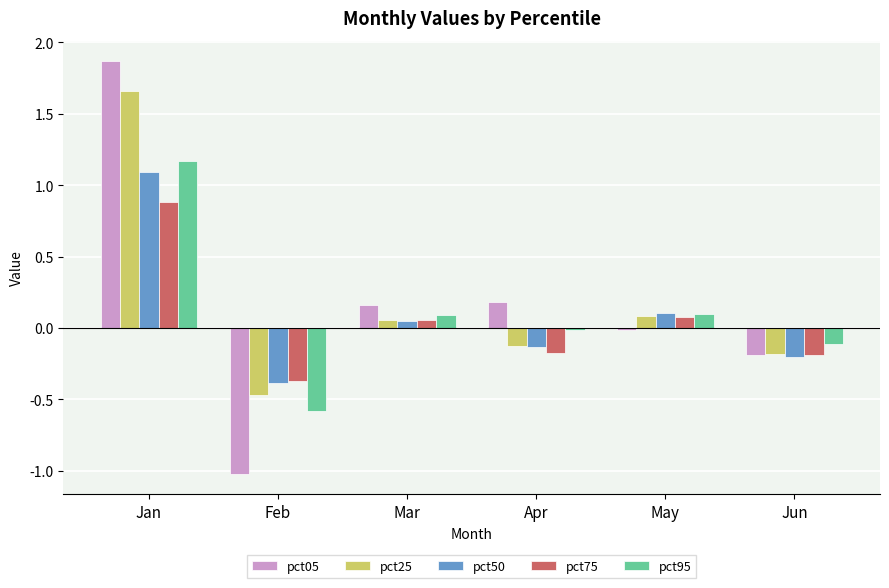

What are all the series names shown in the legend?

pct05, pct25, pct50, pct75, pct95